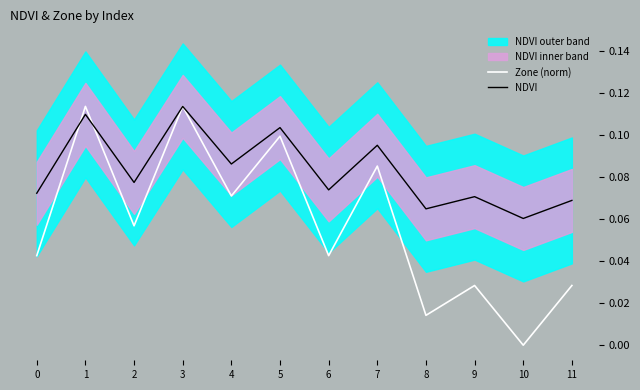

In Zone (norm), how many points are higher than both neighbors (excluding endpoints)?

5